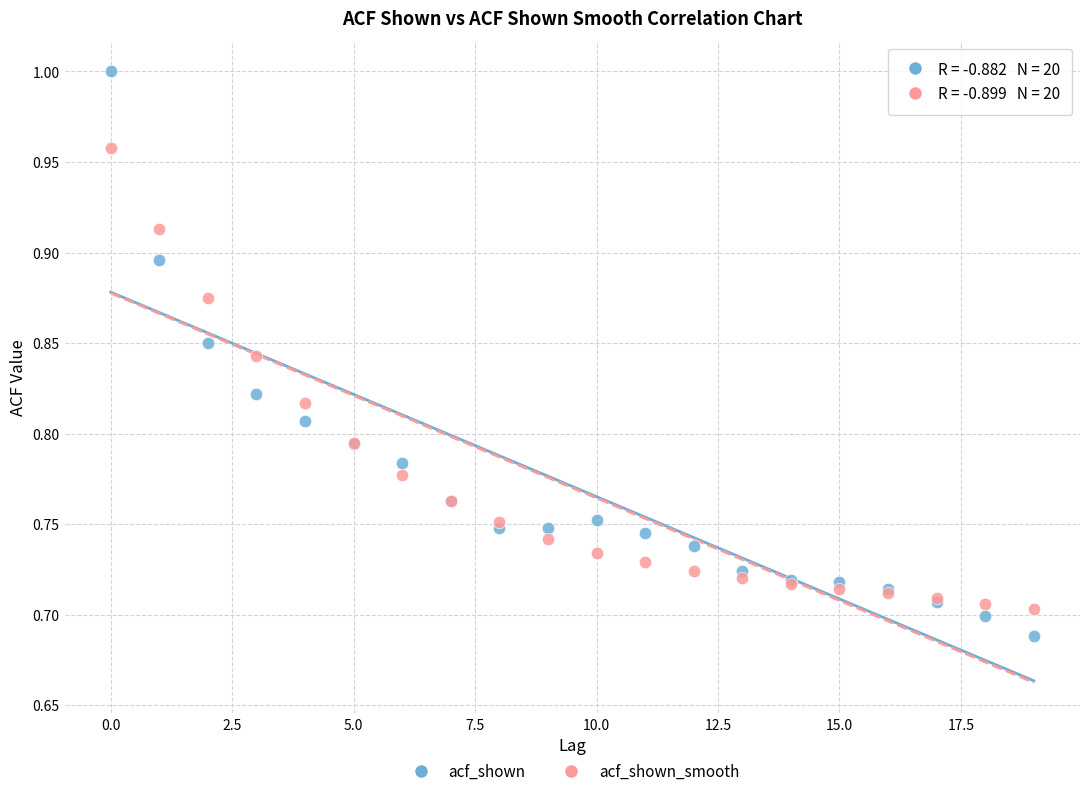

Which series has the largest Y range (max minus min)?

acf_shown